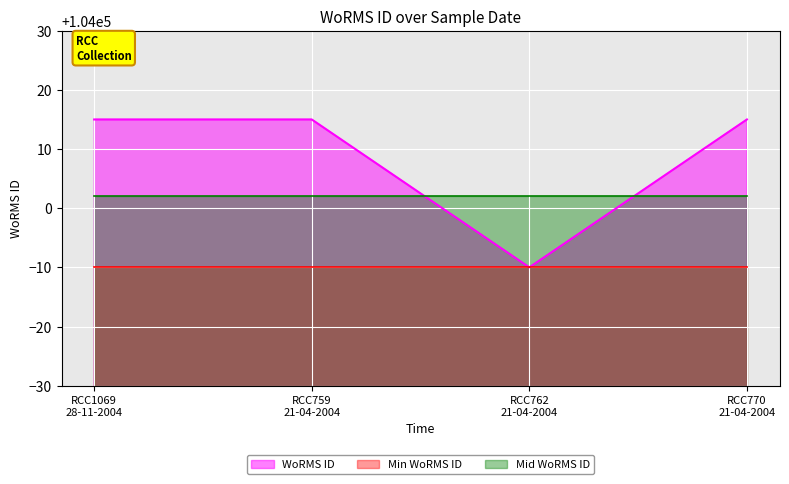

What is the average value?

104009